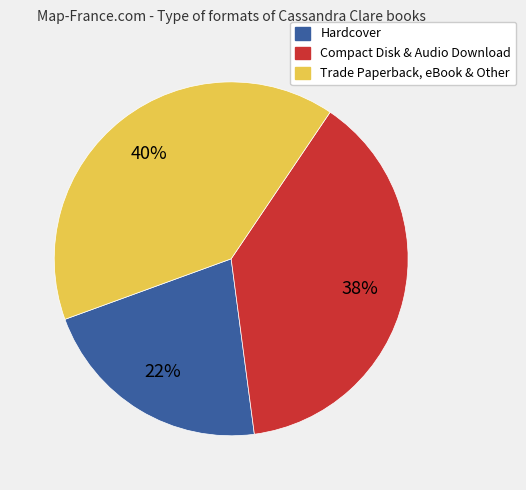

Which category has the smallest portion of the pie?

Hardcover